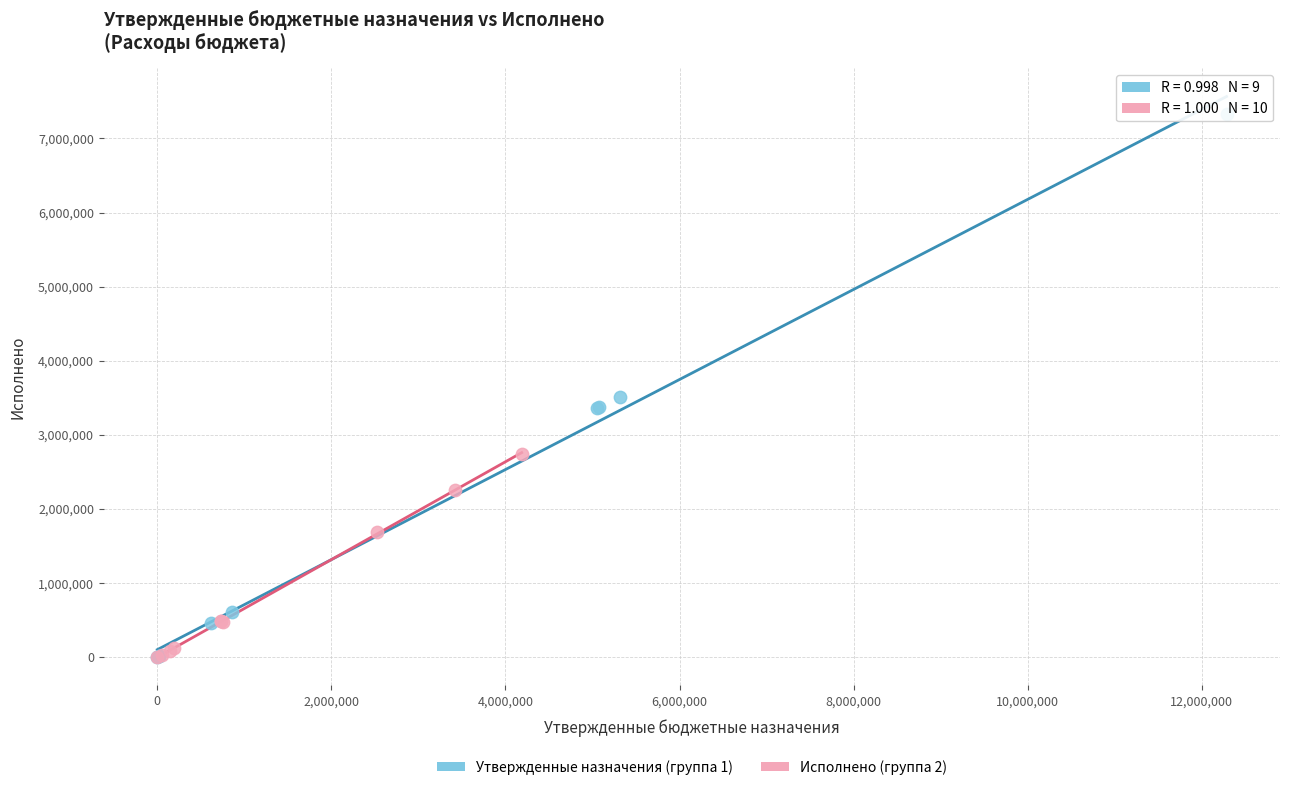

Which series has the widest spread of Y values?

Утвержденные назначения (группа 1)